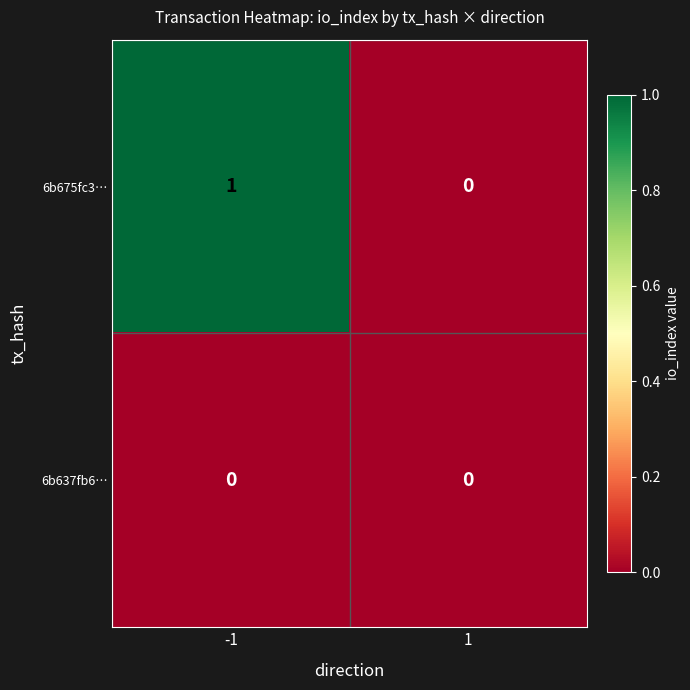

True or false: 6b637fb6… has a value of 0 at -1.

True